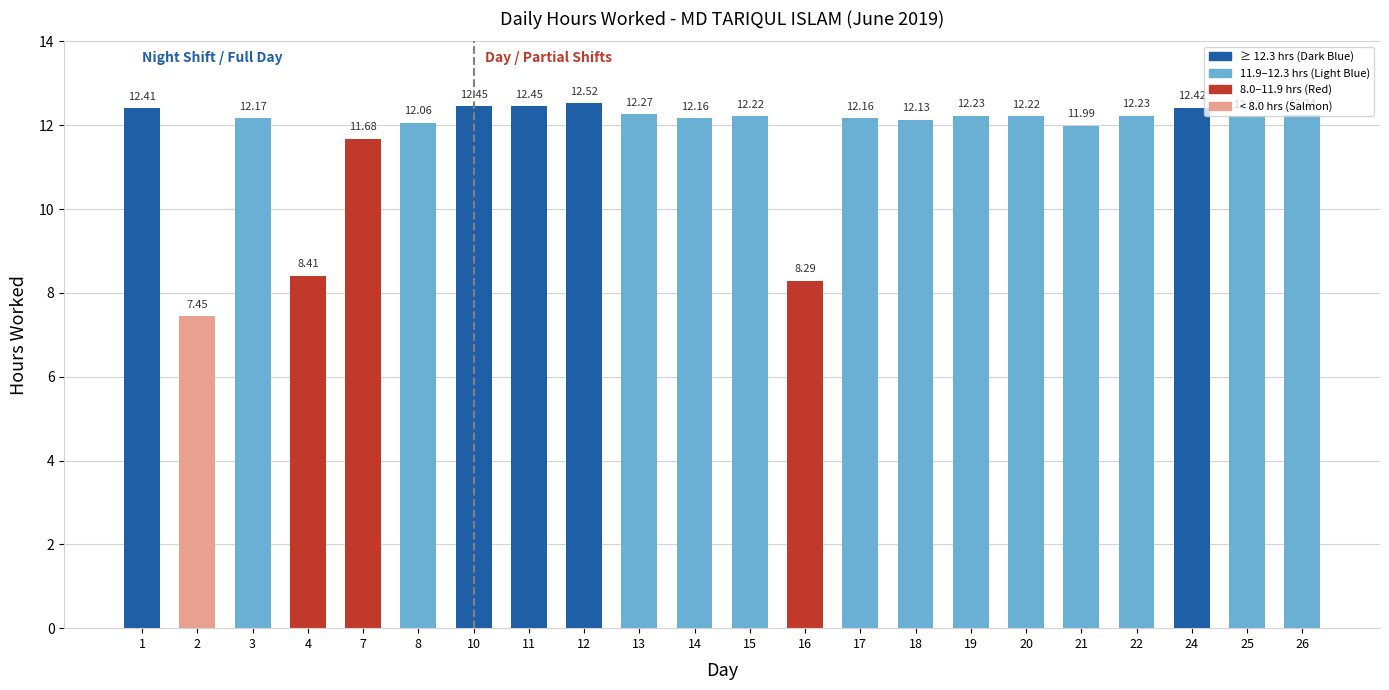

What is the difference between the maximum and minimum values?

5.1